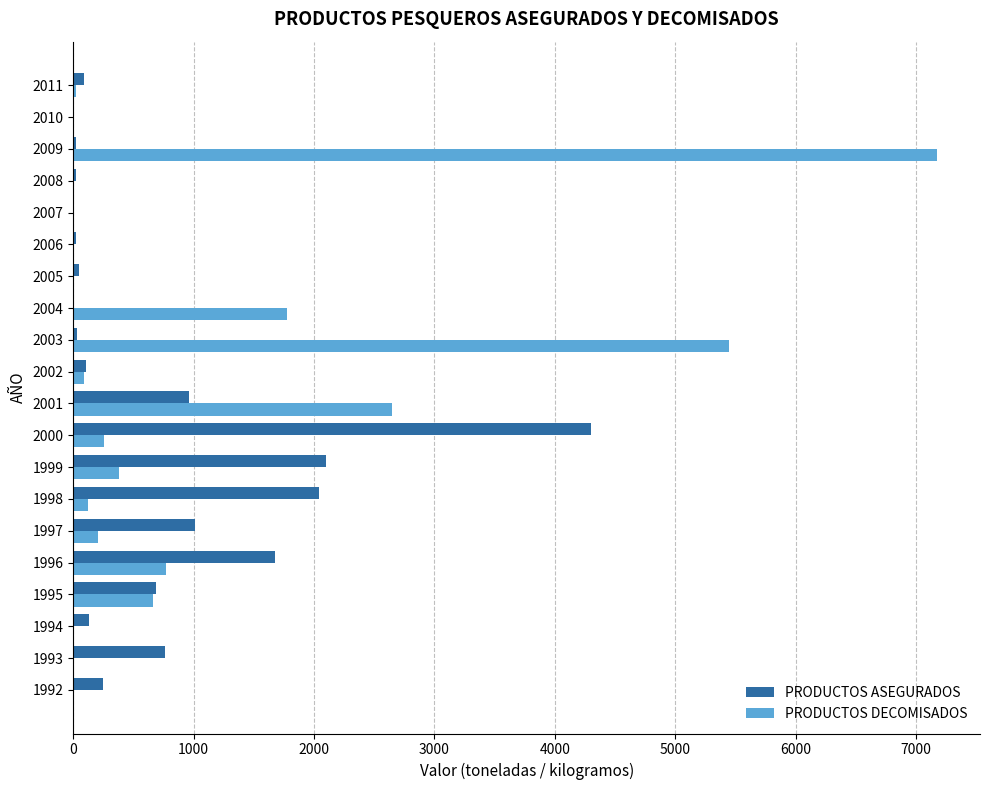

Is the value of PRODUCTOS DECOMISADOS at 2006 greater than the value of PRODUCTOS ASEGURADOS at 1996?

No